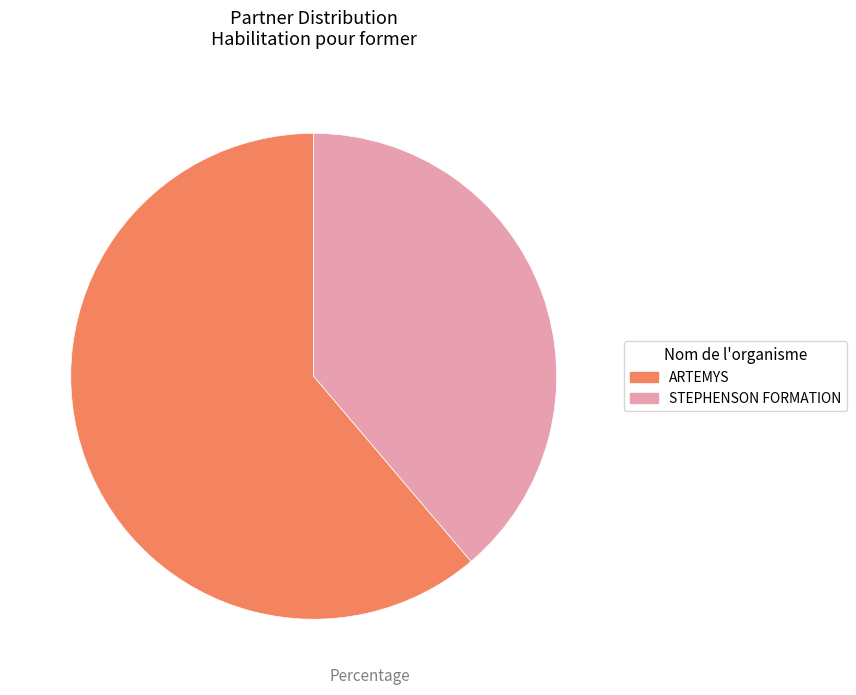

What is the largest slice in the pie chart?

ARTEMYS